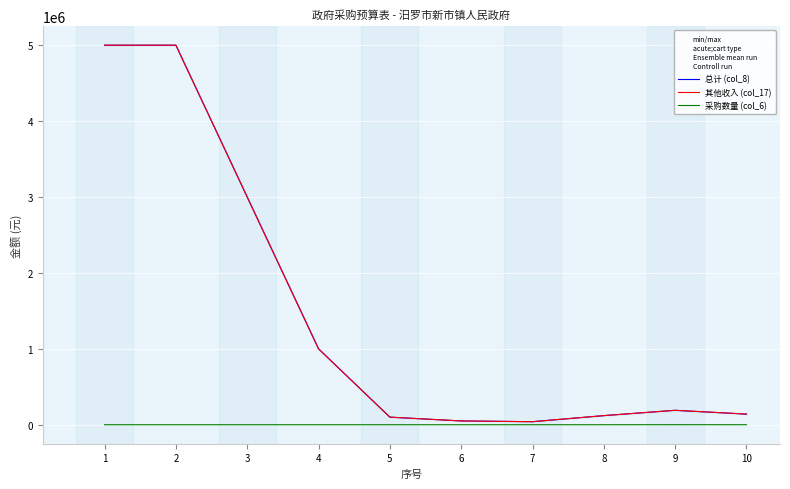

What is the sum of all 其他收入 (col_17) values?

14640000